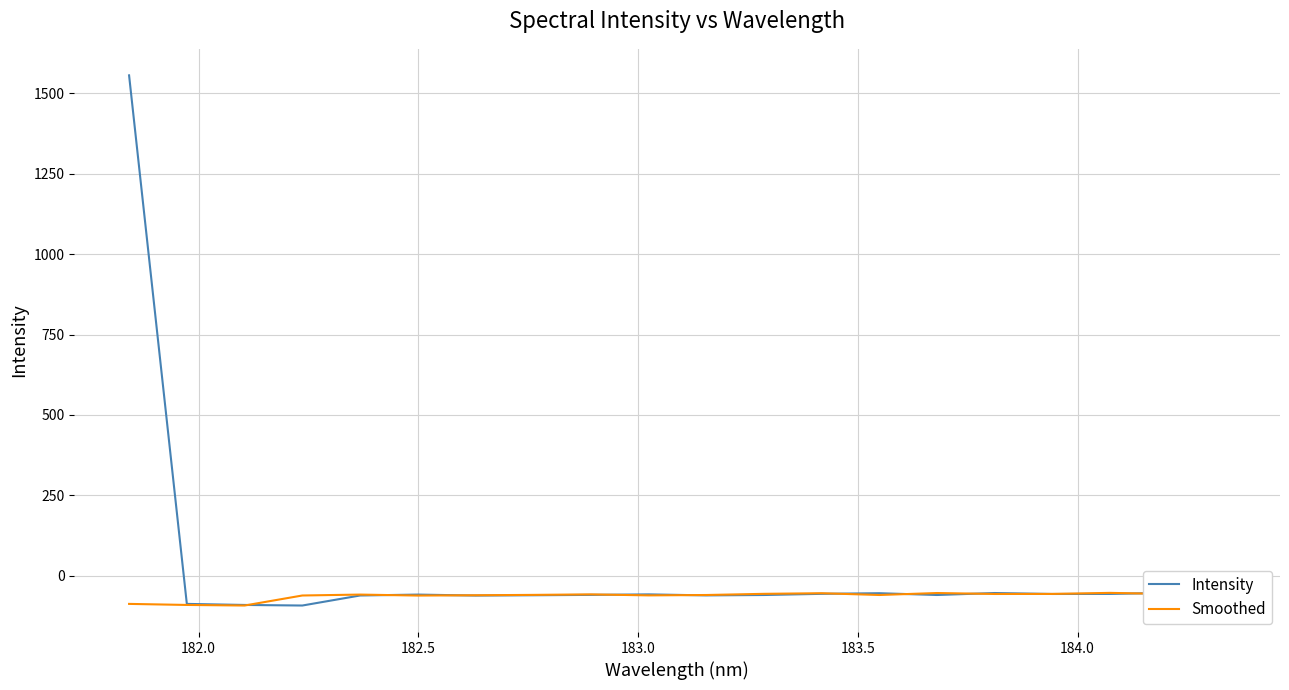

How many values in the Smoothed series exceed -58?

9